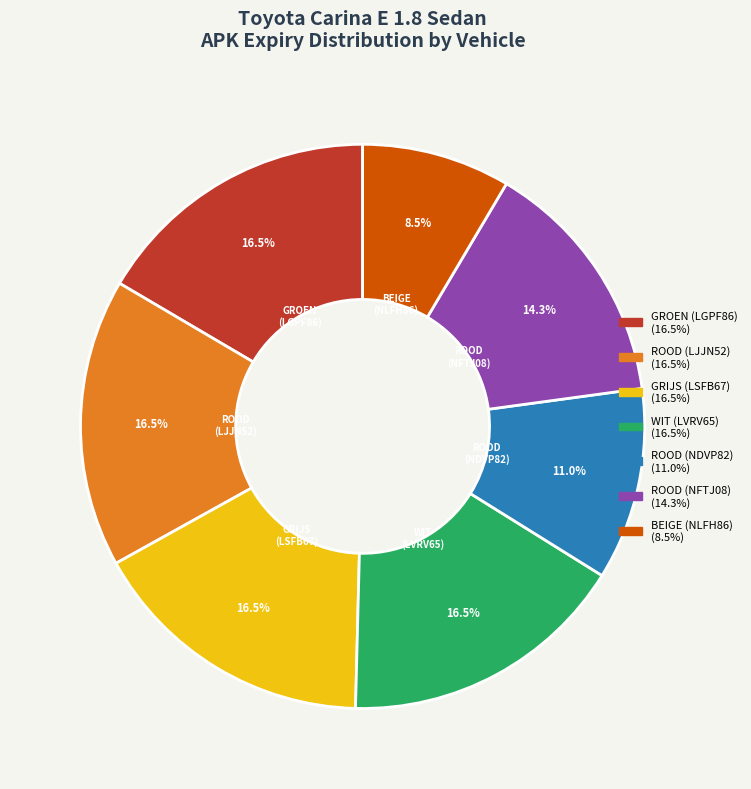

The BEIGE (NLFH86) slice represents 22% of the pie. True or false?

False